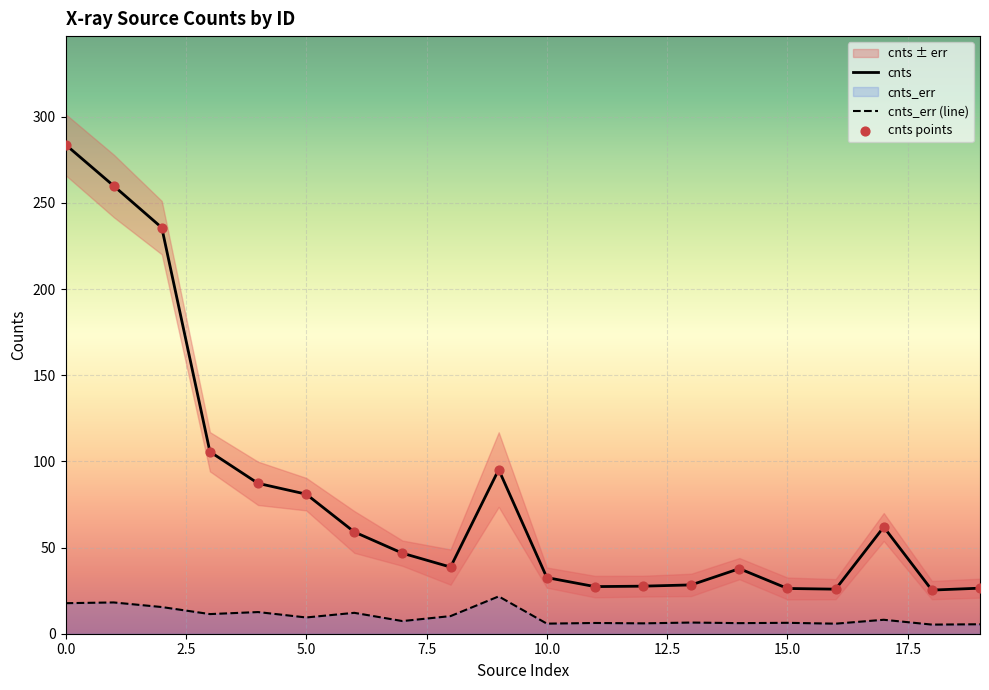

Which series reaches the minimum Y coordinate?

cnts_err